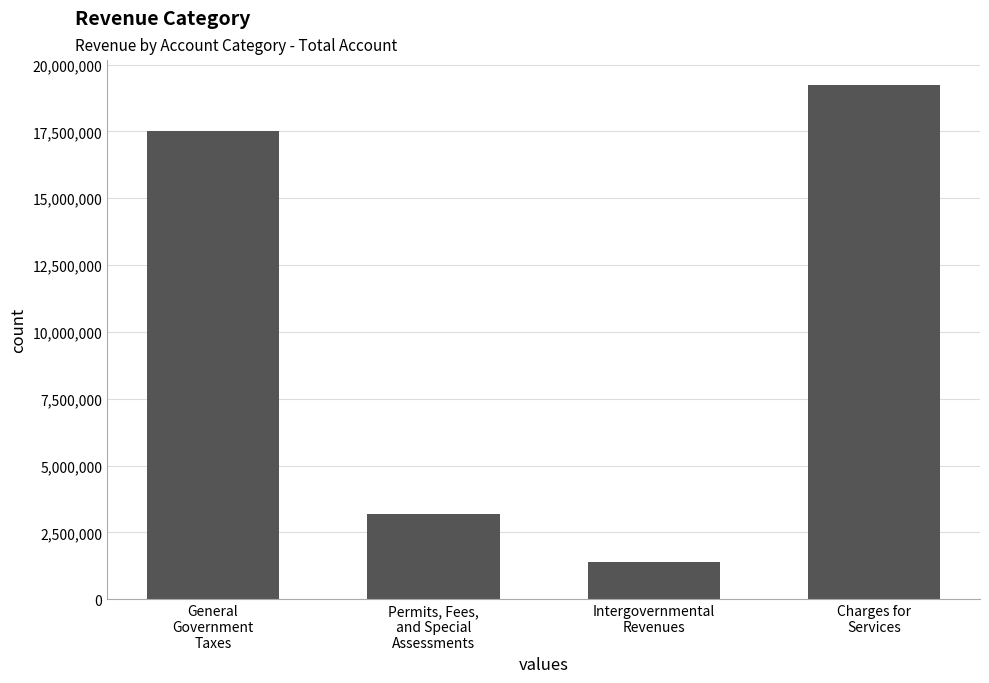

Reading right to left, transcribe all the data shown in this chart.

Charges for
Services=19216850	Intergovernmental
Revenues=1388571	Permits, Fees,
and Special
Assessments=3170972	General
Government
Taxes=17518883